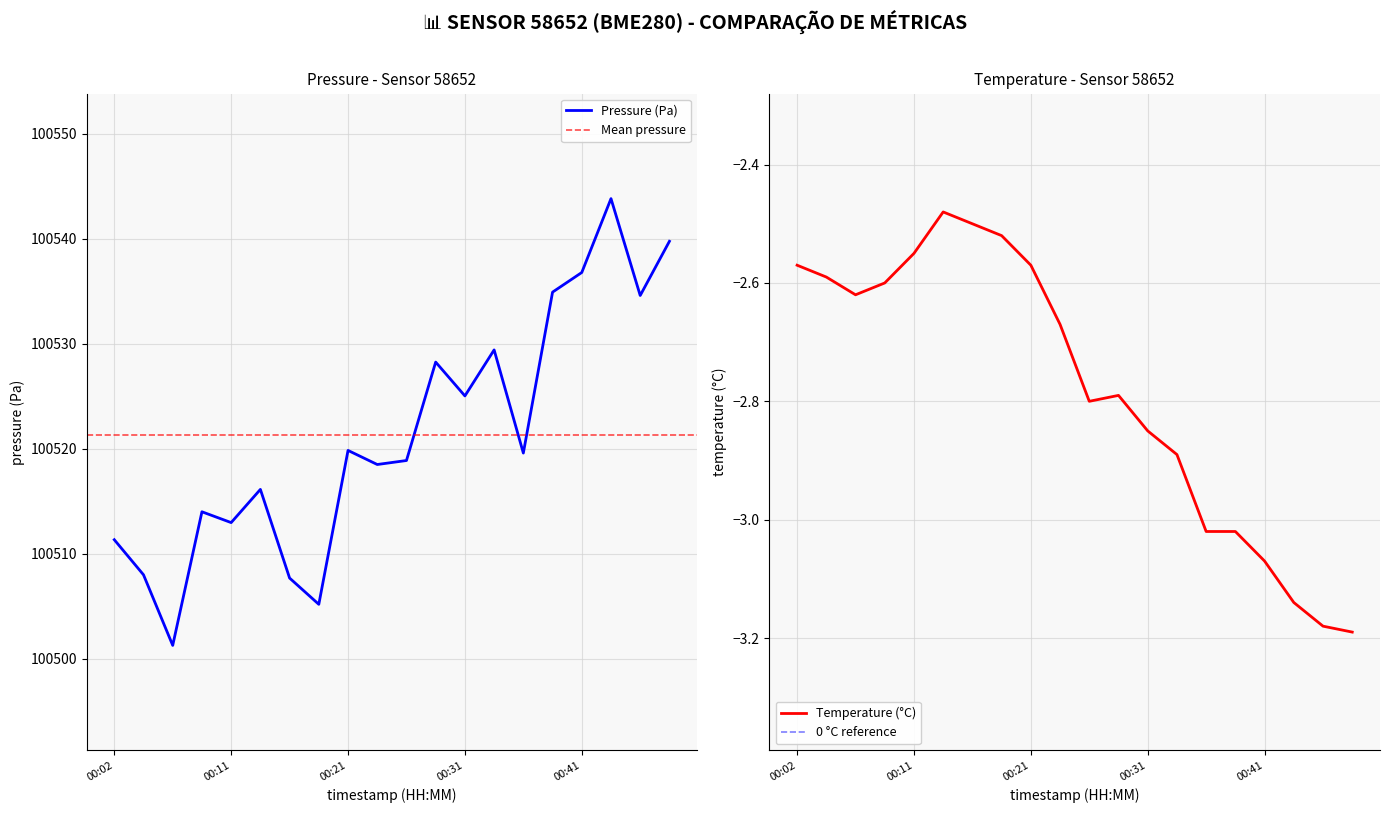

Which series has the largest total across all categories?

pressure